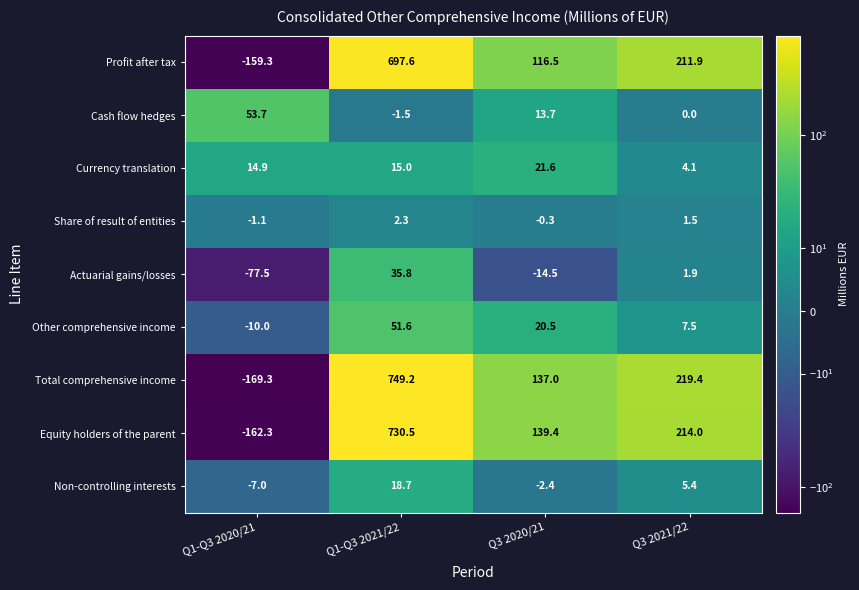

What is the approximate value of Total comprehensive income at Q3 2020/21?

137.0